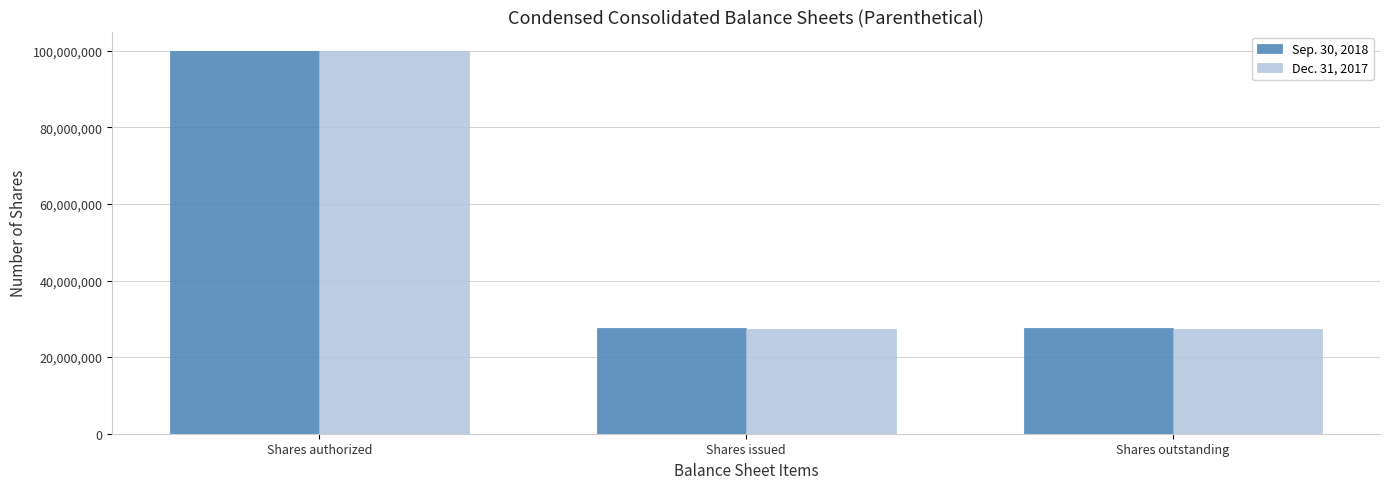

The value of Sep. 30, 2018 at Shares issued is 12047715. True or false?

False